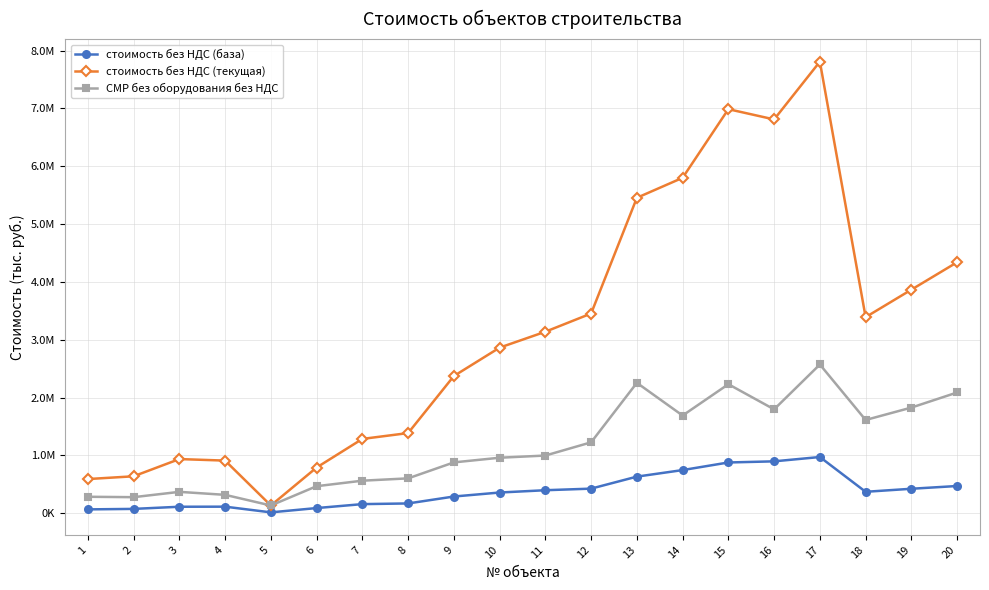

Is it true that стоимость без НДС (текущая) equals 10048881.9 at 16?

False